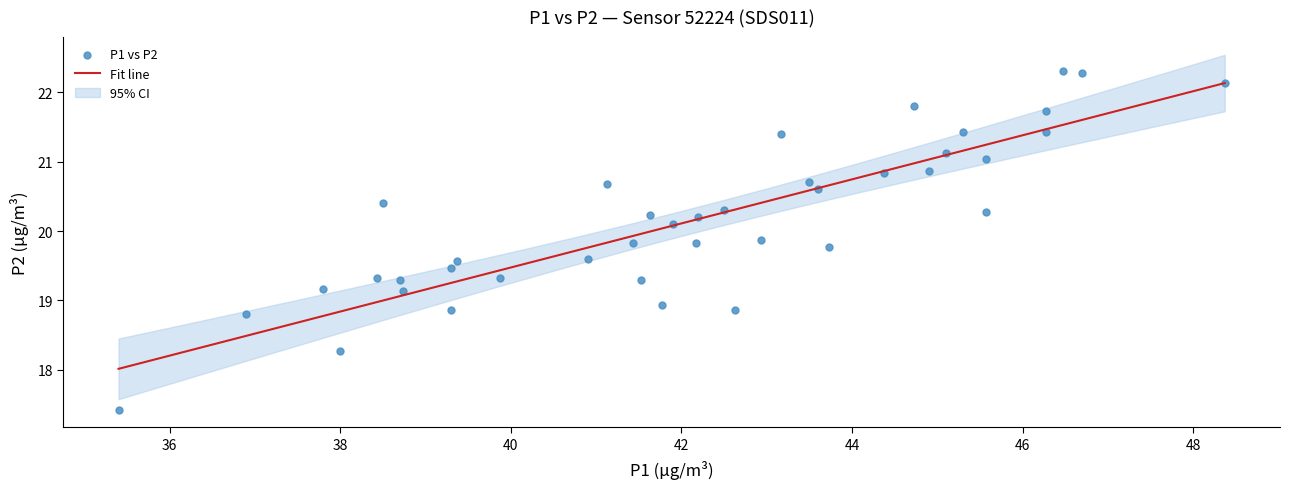

What Y value in the scatter plot is closest to 19?

18.9